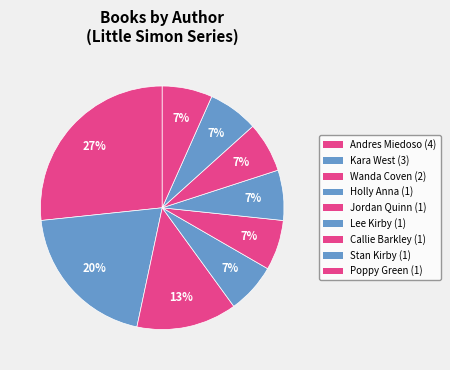

Is there a majority slice in this chart?

No